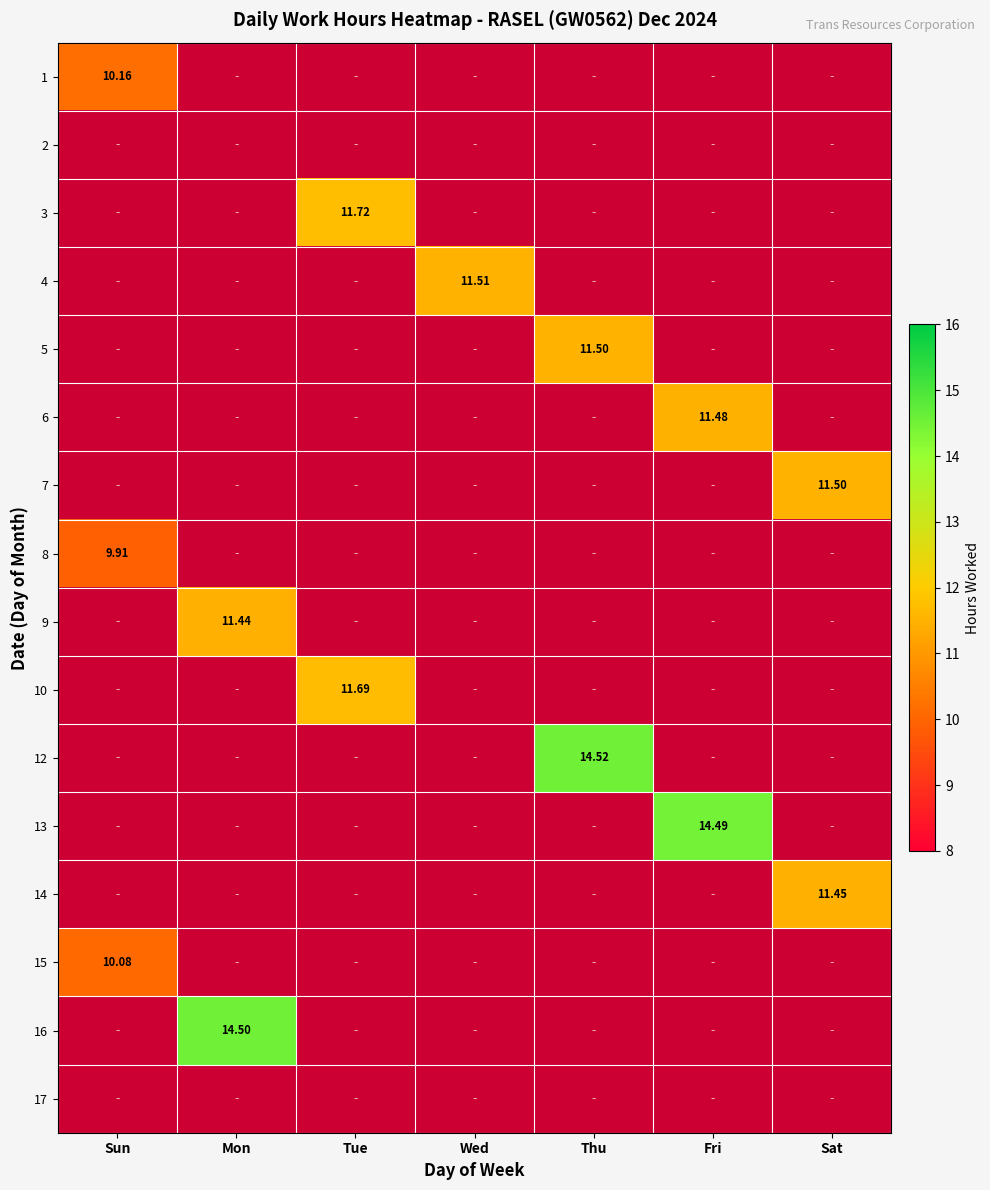

At how many categories does at least one series exceed 10?

7